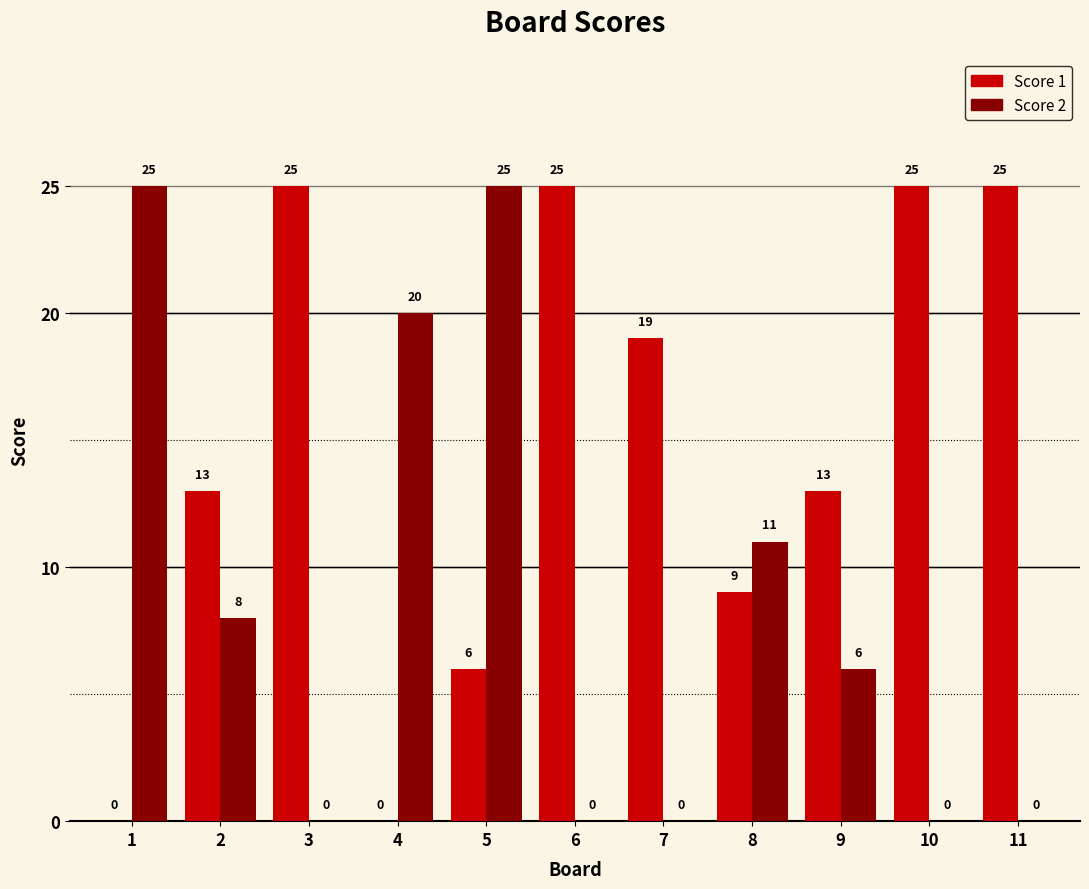

What is the sum of all Score 1 values?

160